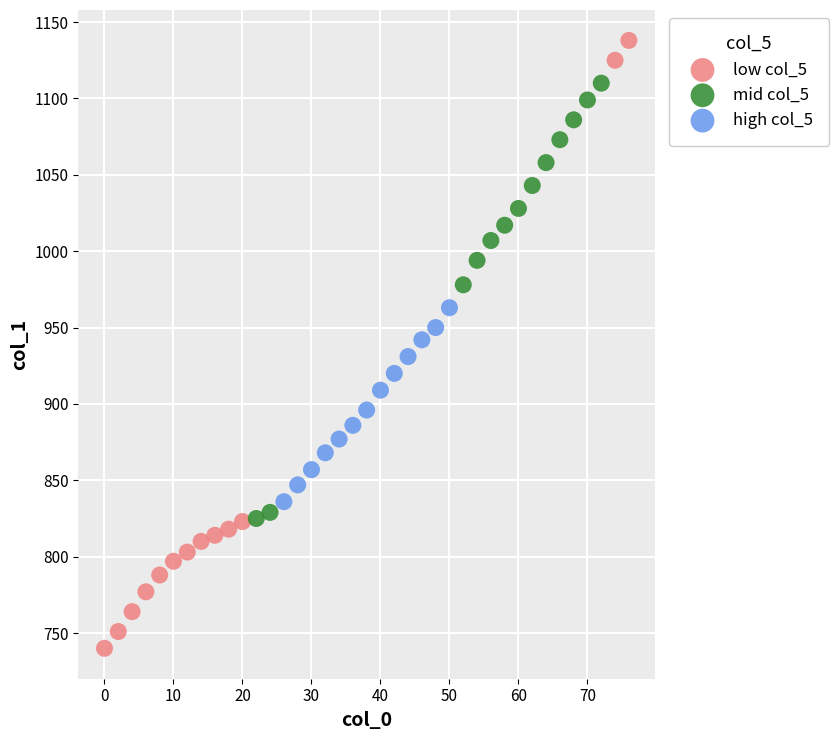

Which series has the largest Y range (max minus min)?

low col_5